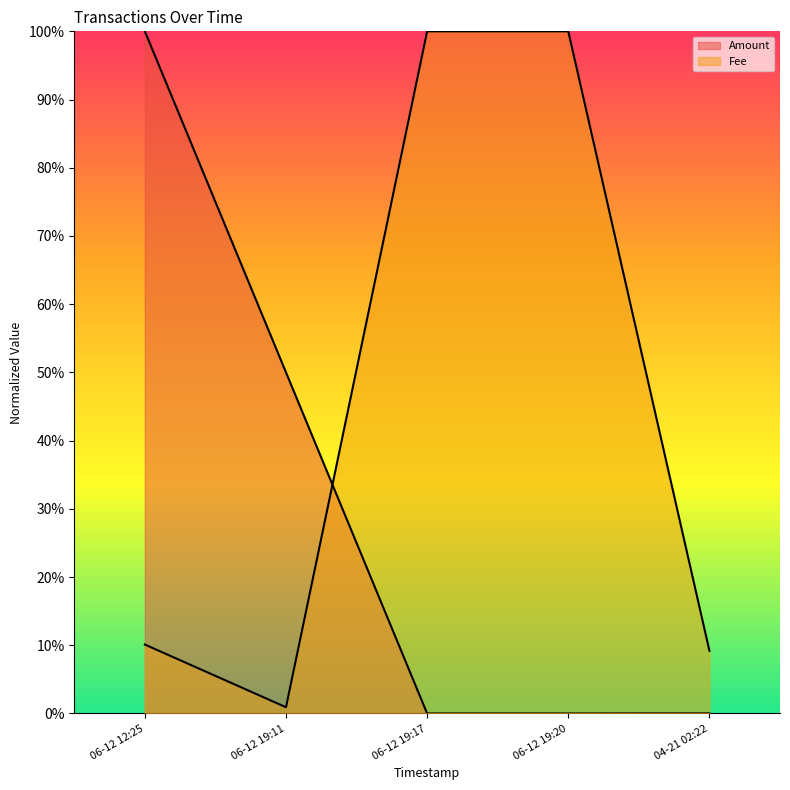

Does the chart display data point markers on the line(s)?

No